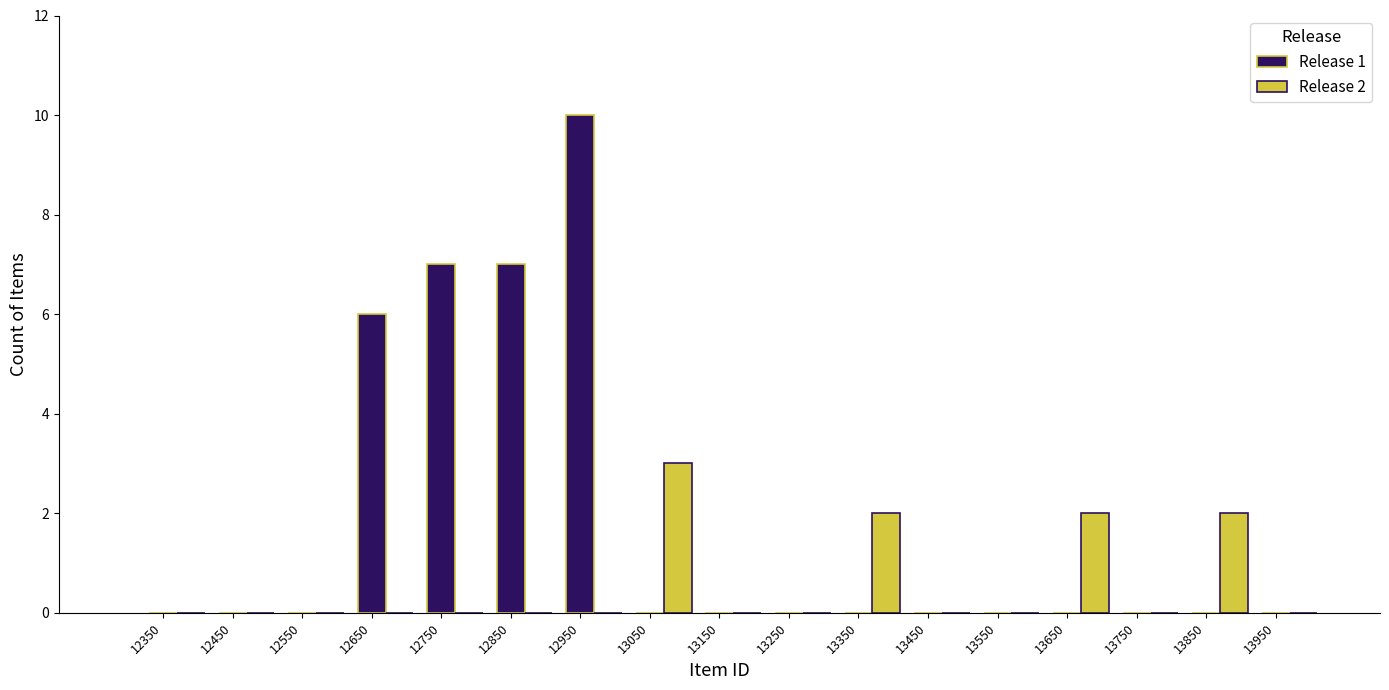

Between 12650 and 12750, which series saw the biggest shift?

Release 1